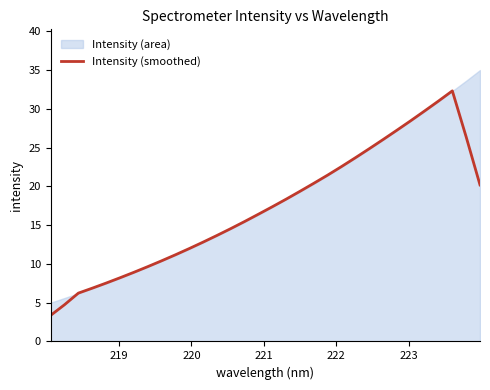

Is it true that the value at 21 is 37.1?

False